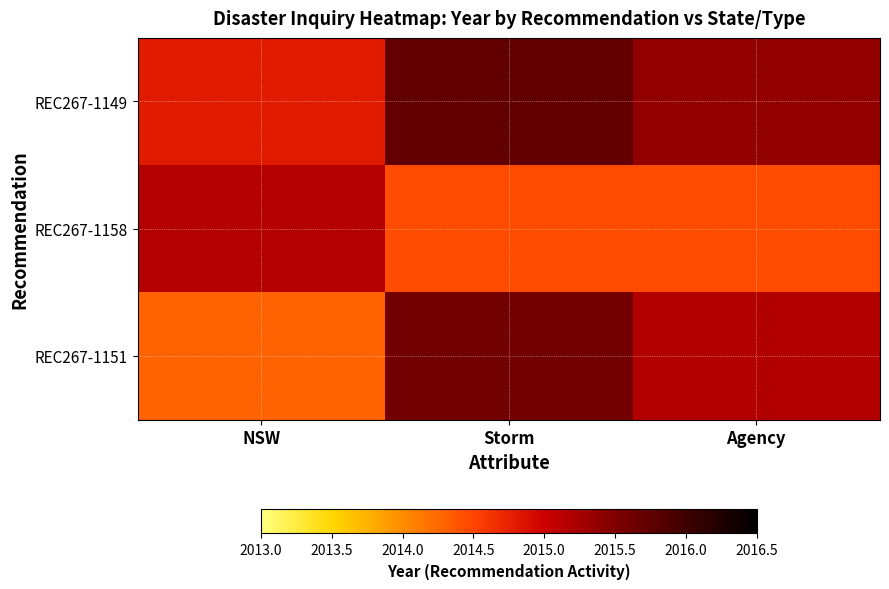

At how many categories does at least one series exceed 2015?

3